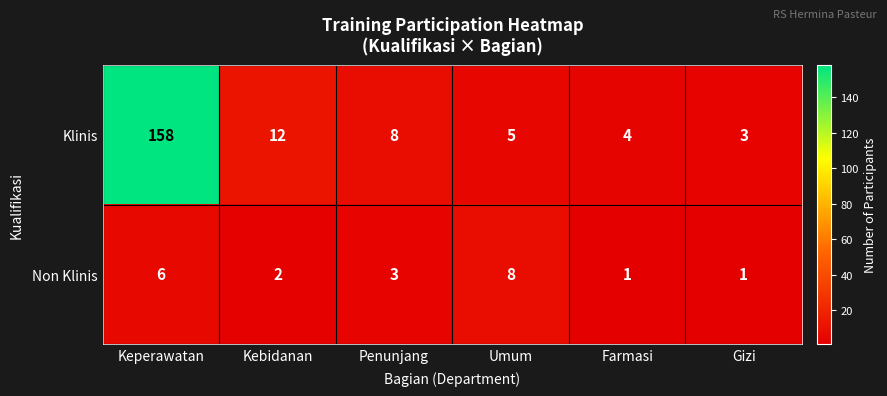

Reading left to right, list all the values displayed in this chart.

Klinis: Keperawatan=158	Kebidanan=12	Penunjang=8	Umum=5	Farmasi=4	Gizi=3
Non Klinis: Keperawatan=6	Kebidanan=2	Penunjang=3	Umum=8	Farmasi=1	Gizi=1